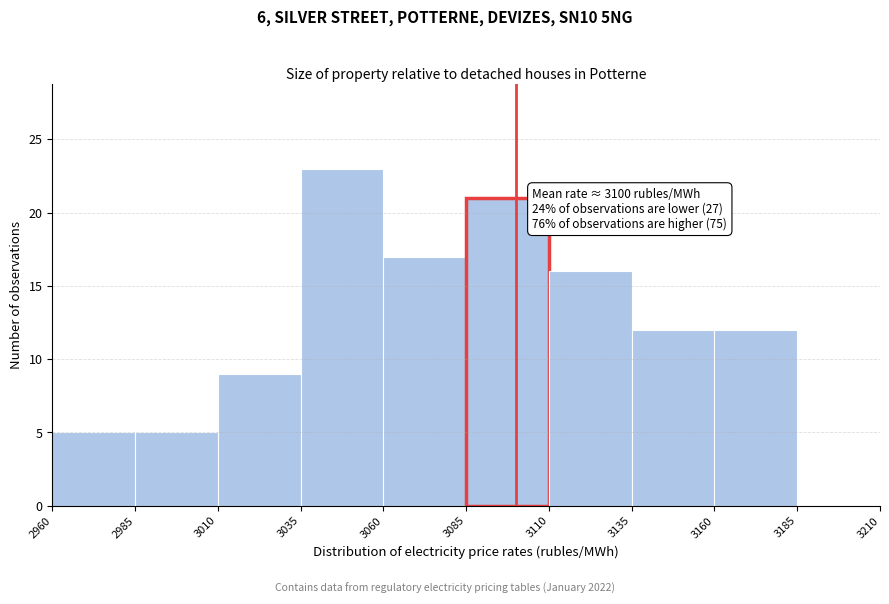

Over which range of the x-axis is the bar tallest?

3035 to 3060